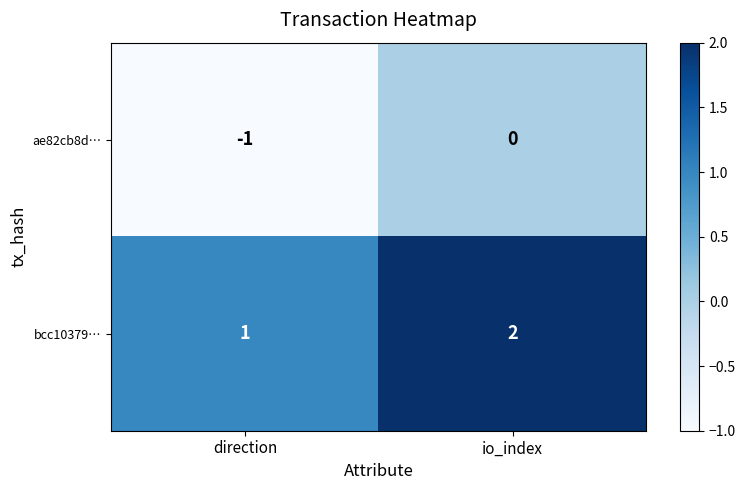

Reading left to right, list all the values displayed in this chart.

ae82cb8d…: direction=-1	io_index=0
bcc10379…: direction=1	io_index=2